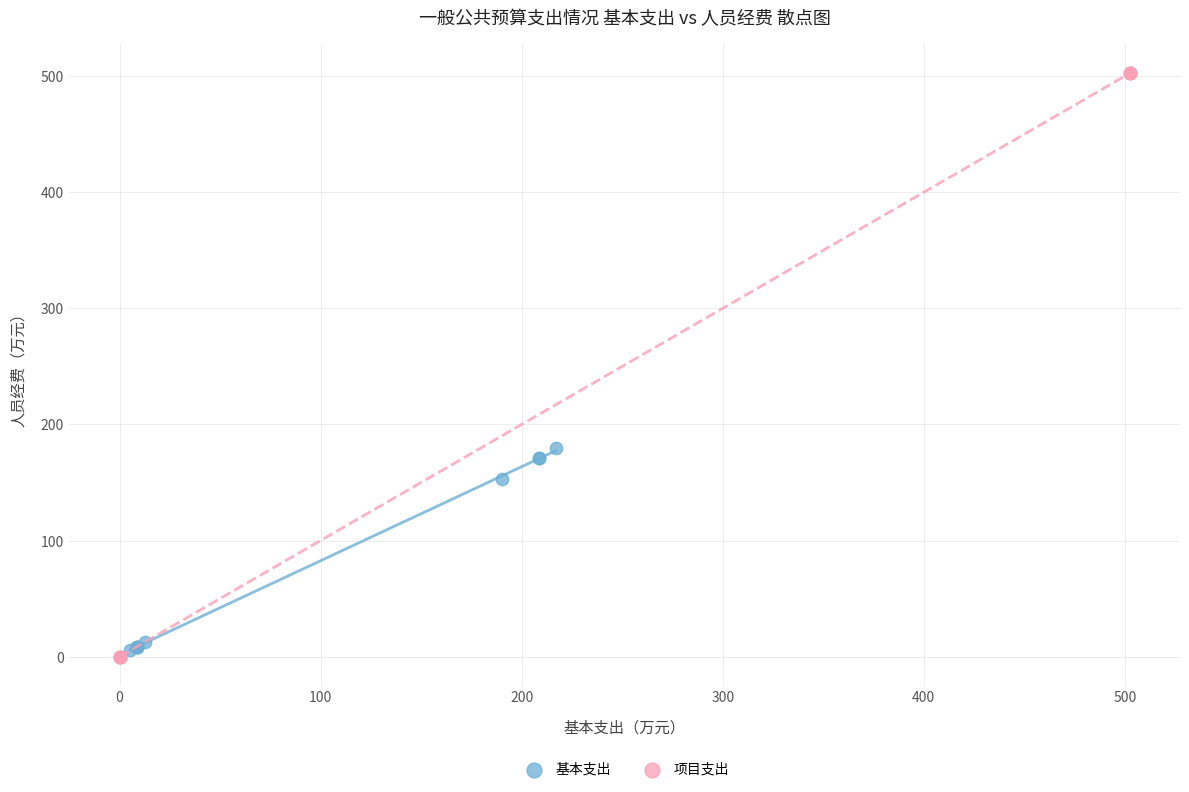

What are all the series names shown in the legend?

基本支出, 项目支出